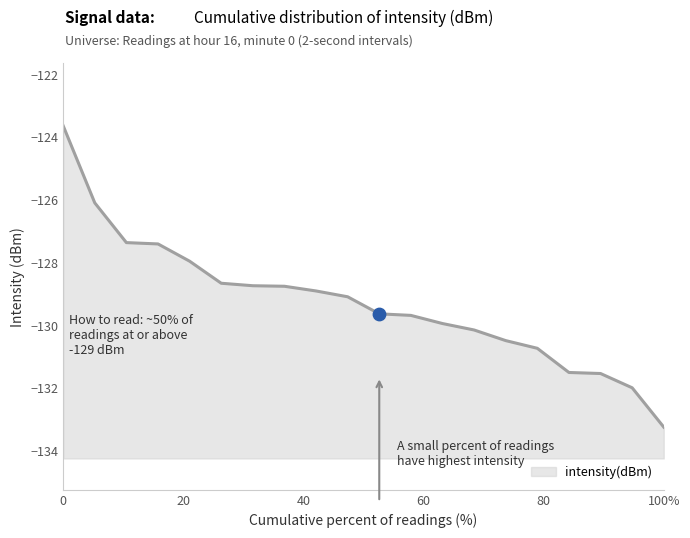

What is the change in value from 2 to 20?

-4.3